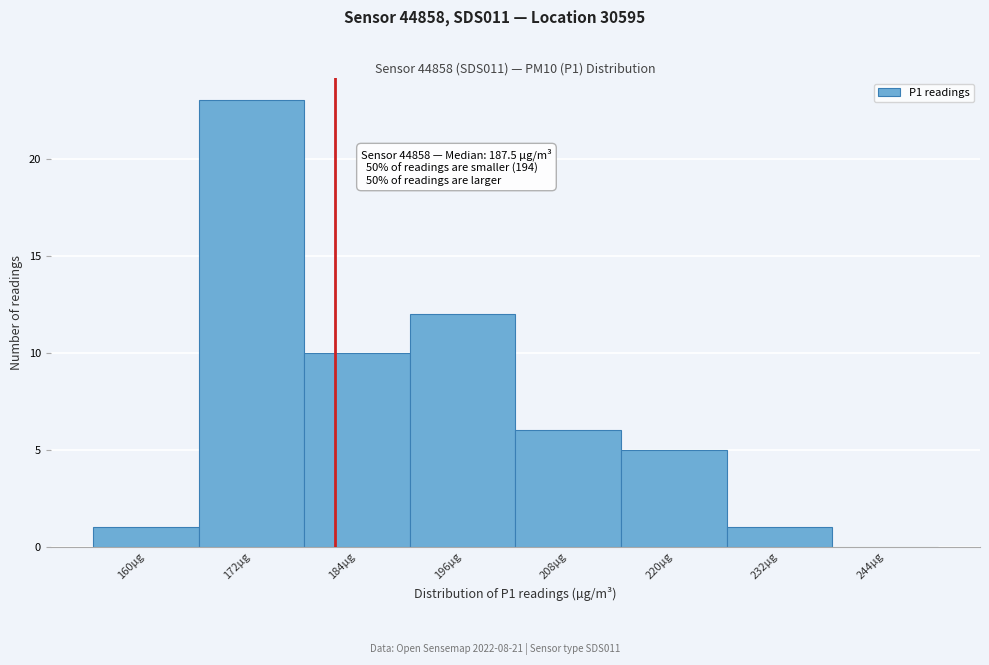

Reading left to right, what are all the values shown in this chart?

160µg=1	172µg=23	184µg=10	196µg=12	208µg=6	220µg=5	232µg=1	244µg=0